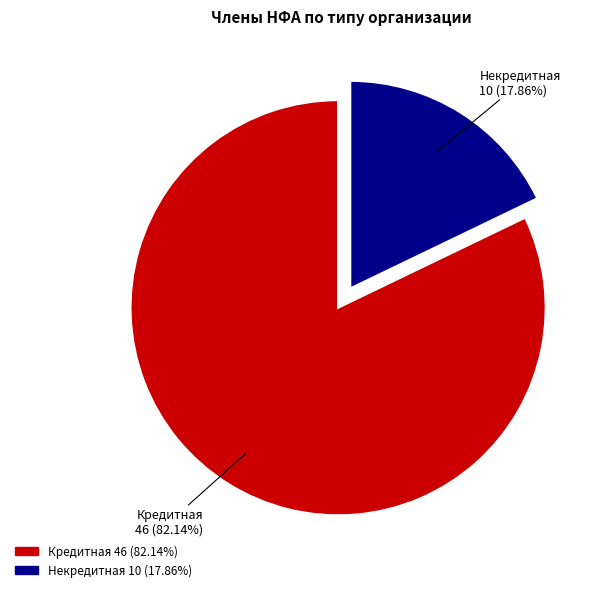

What portion of the pie excludes Некредитная?

82.1%